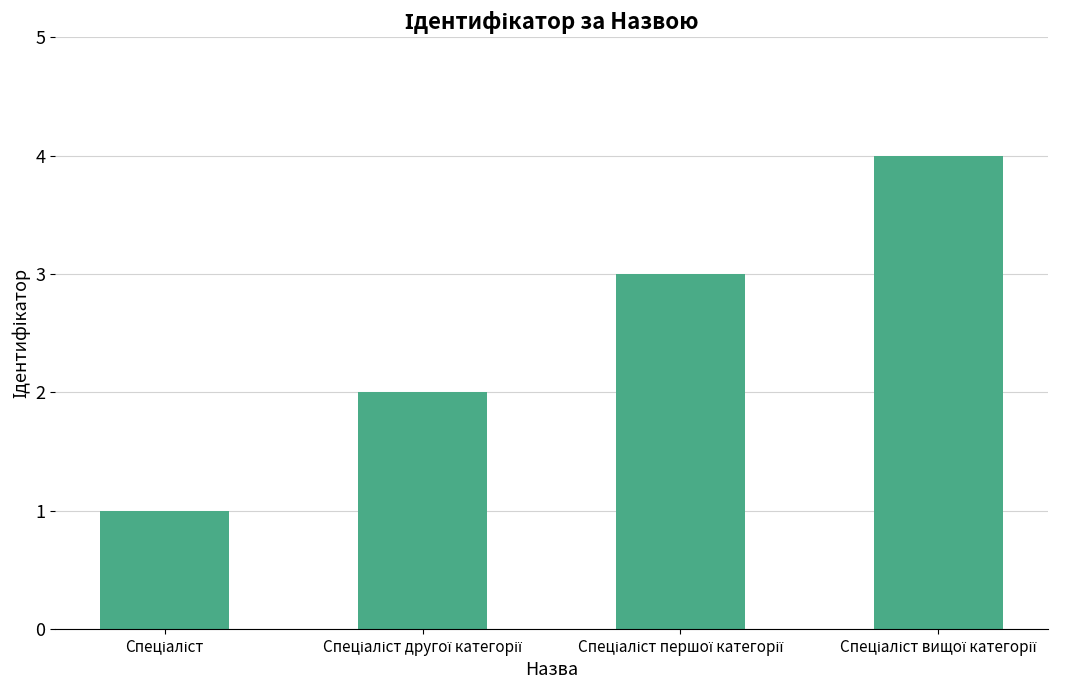

What is the maximum value shown in the chart?

4